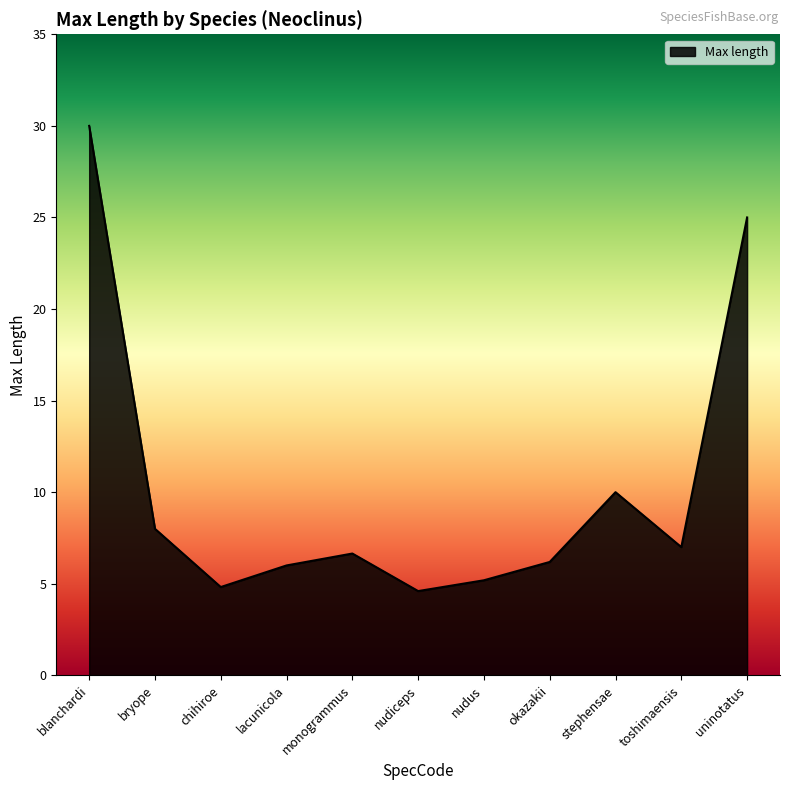

How many lines are shown in the chart?

1